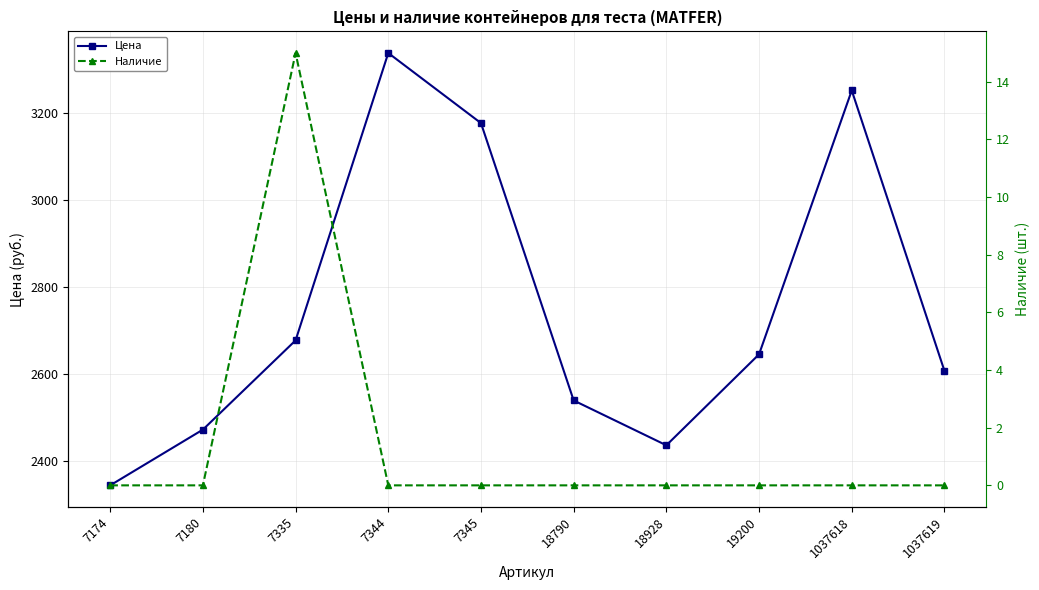

Reading right to left, extract all data points from this chart.

Цена: 2608	3252	2646	2437	2540	3177	3338	2678	2473	2345
Наличие: 0	0	0	0	0	0	0	15	0	0